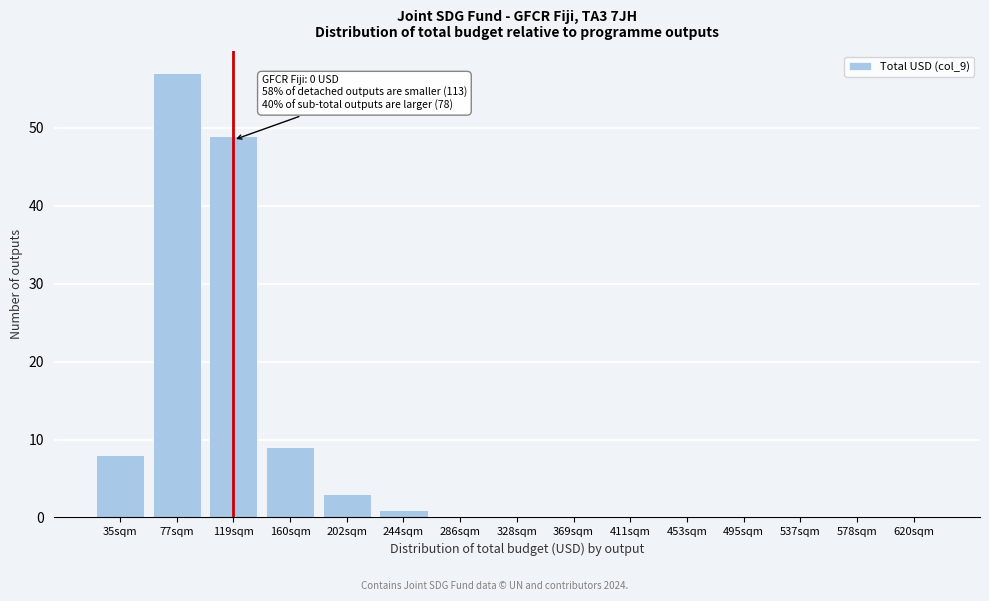

Reading right to left, list all the values displayed in this chart.

620sqm=0	578sqm=0	537sqm=0	495sqm=0	453sqm=0	411sqm=0	369sqm=0	328sqm=0	286sqm=0	244sqm=1	202sqm=3	160sqm=9	119sqm=49	77sqm=57	35sqm=8